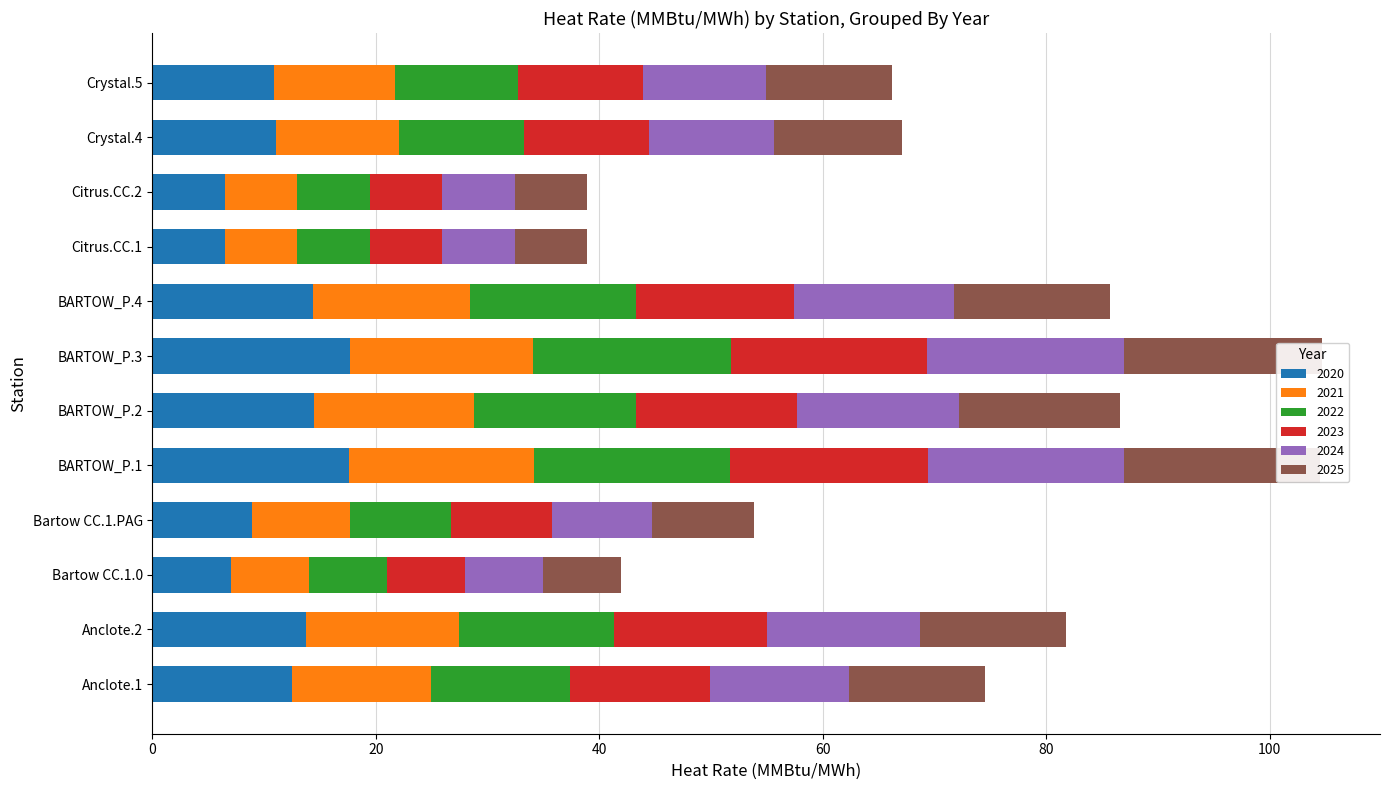

Which series has the largest total across all categories?

2022